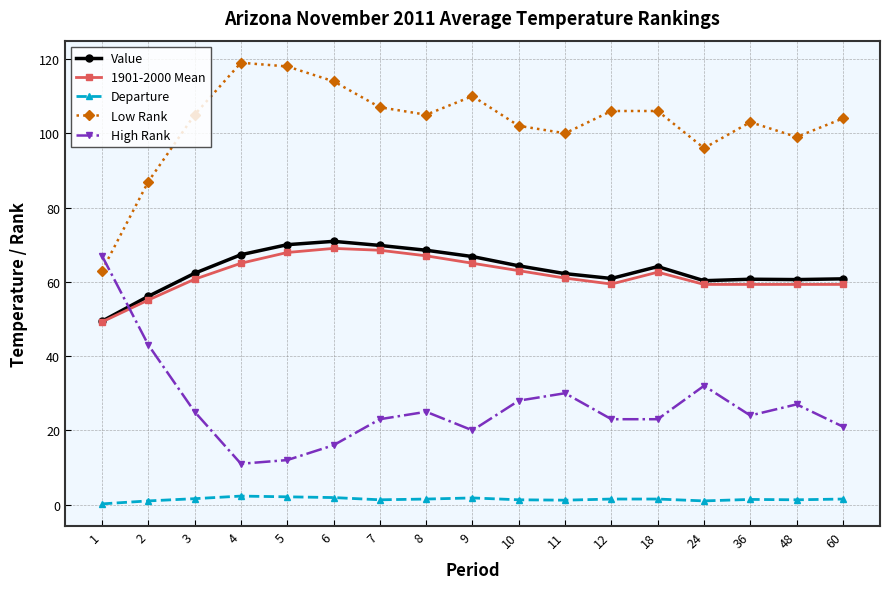

How many series are shown in this chart?

5